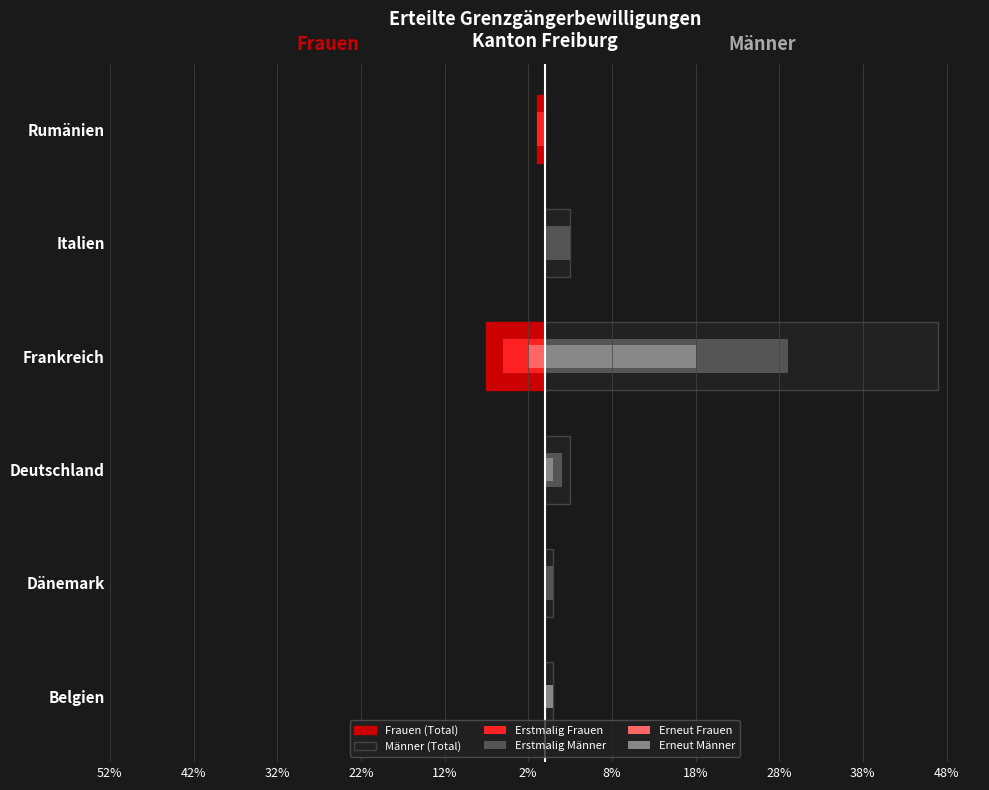

How many groups of bars are there?

6